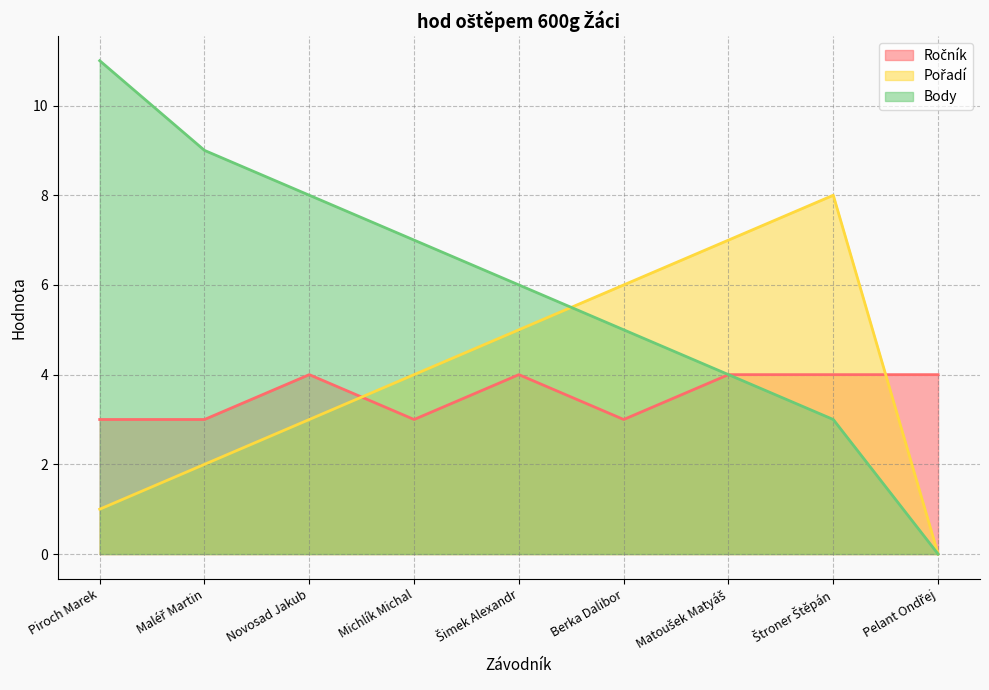

How many lines are shown in the chart?

3